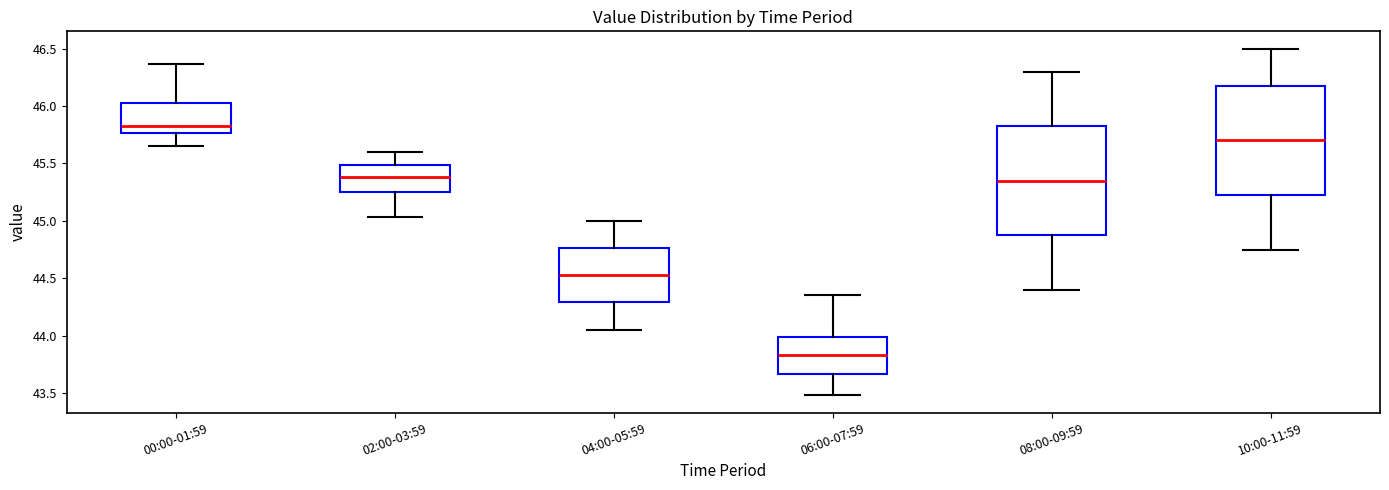

Where is the upper edge of the box for 06:00-07:59 on the y-axis? The values are not printed on the chart, so give them approximately, as read against the axis.

44.00